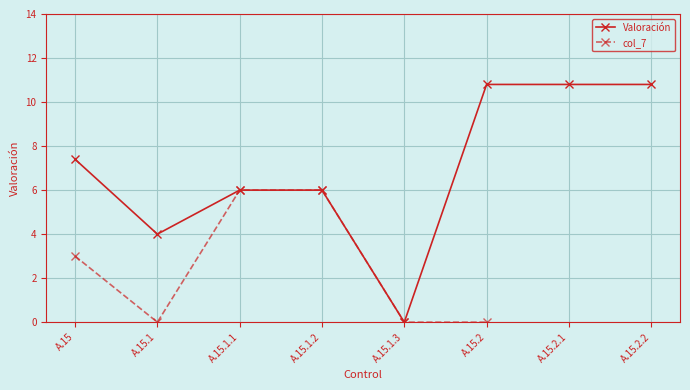

Which label corresponds to the largest value in the chart?

A.15.2